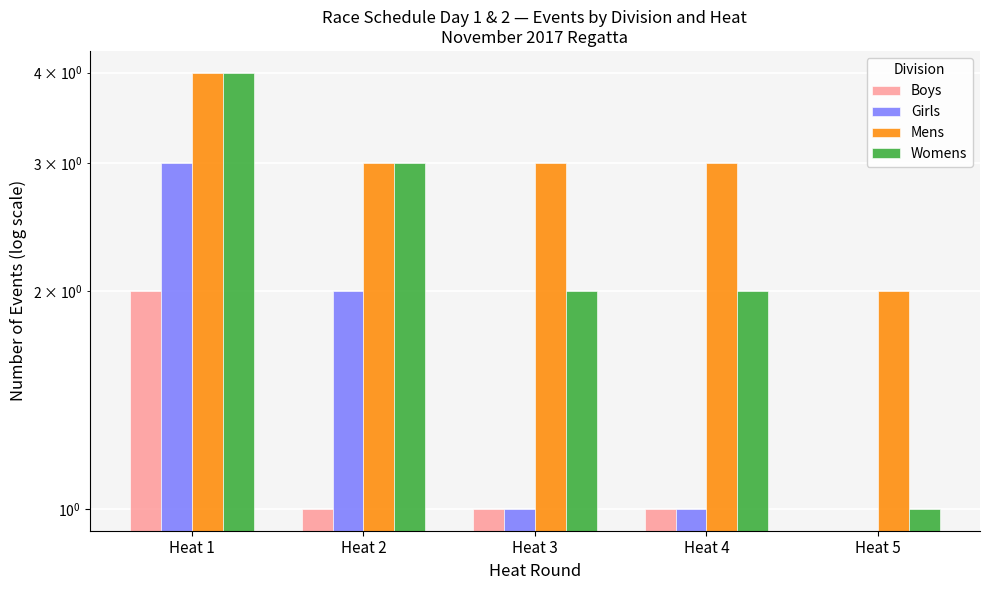

Are the bars grouped side by side (vs. stacked)?

Yes